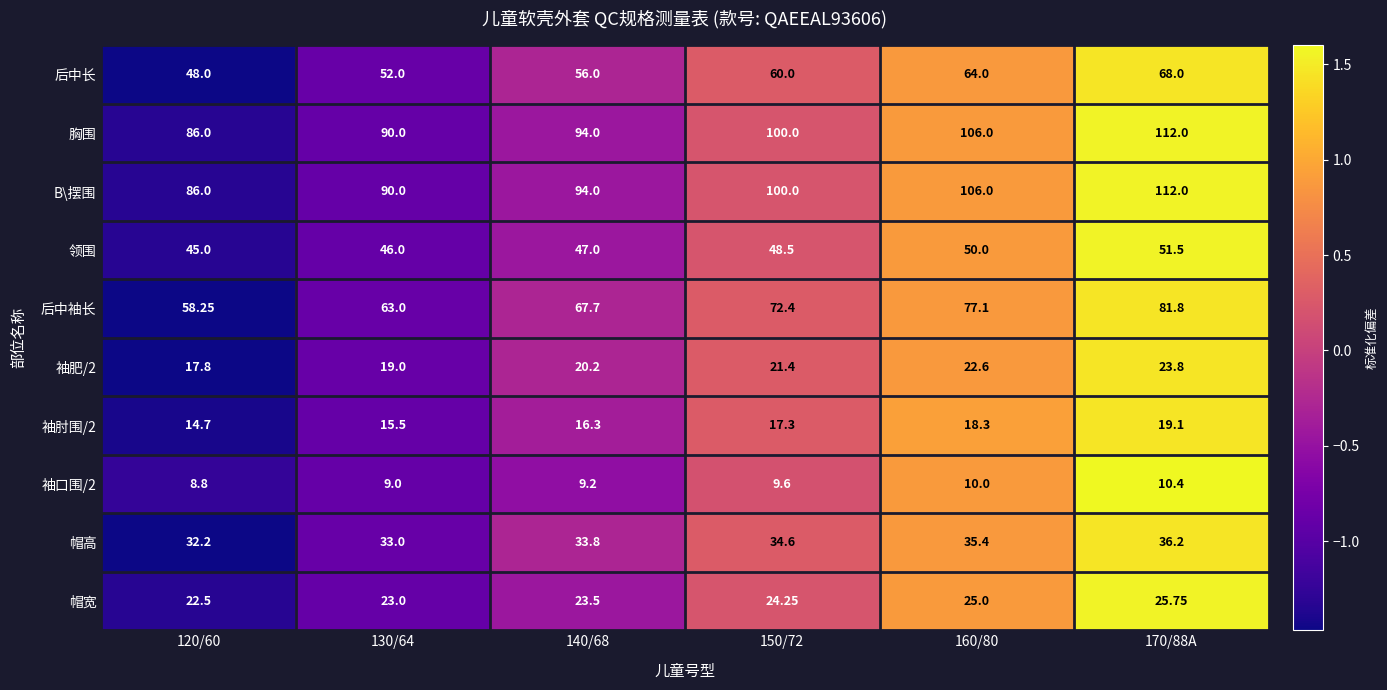

Is the value of 后中长 at 120/60 greater than the value of B\摆围 at 170/88A?

No